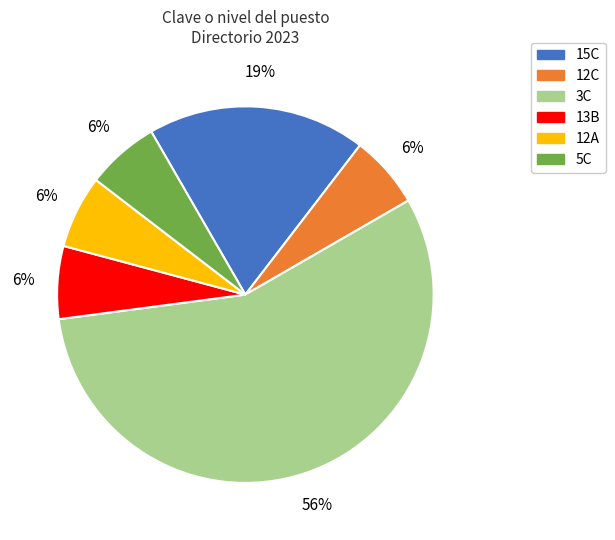

Which category has the biggest portion of the pie?

3C